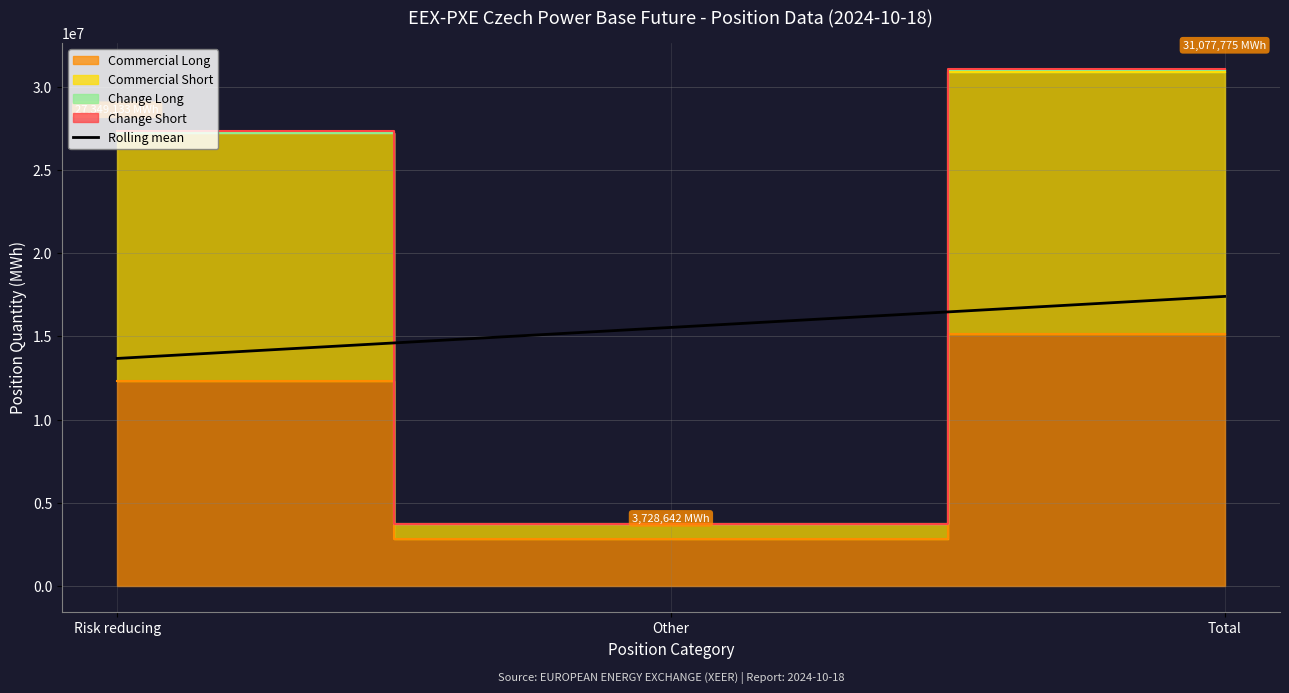

At which category does the chart reach its peak across all series?

Total